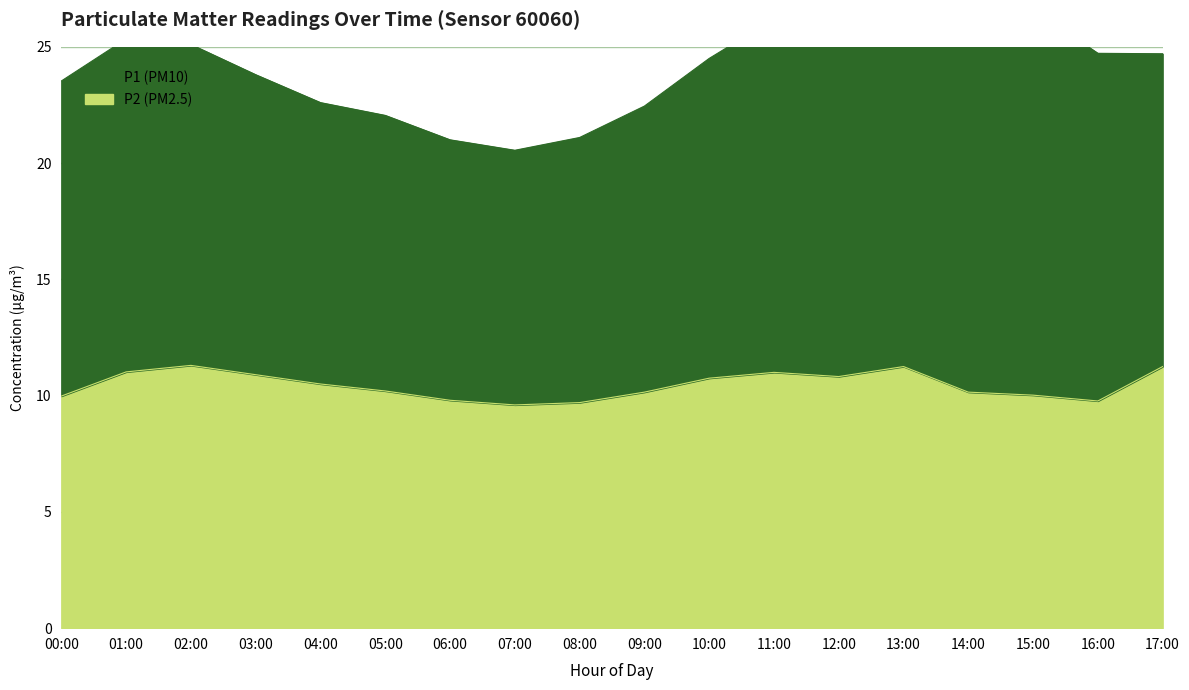

Which category has the lowest value in the P2 series?

07:00